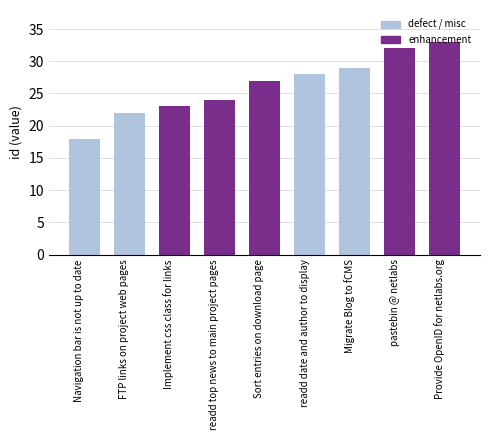

At which category does the chart reach its peak across all series?

Provide OpenID for netlabs.org